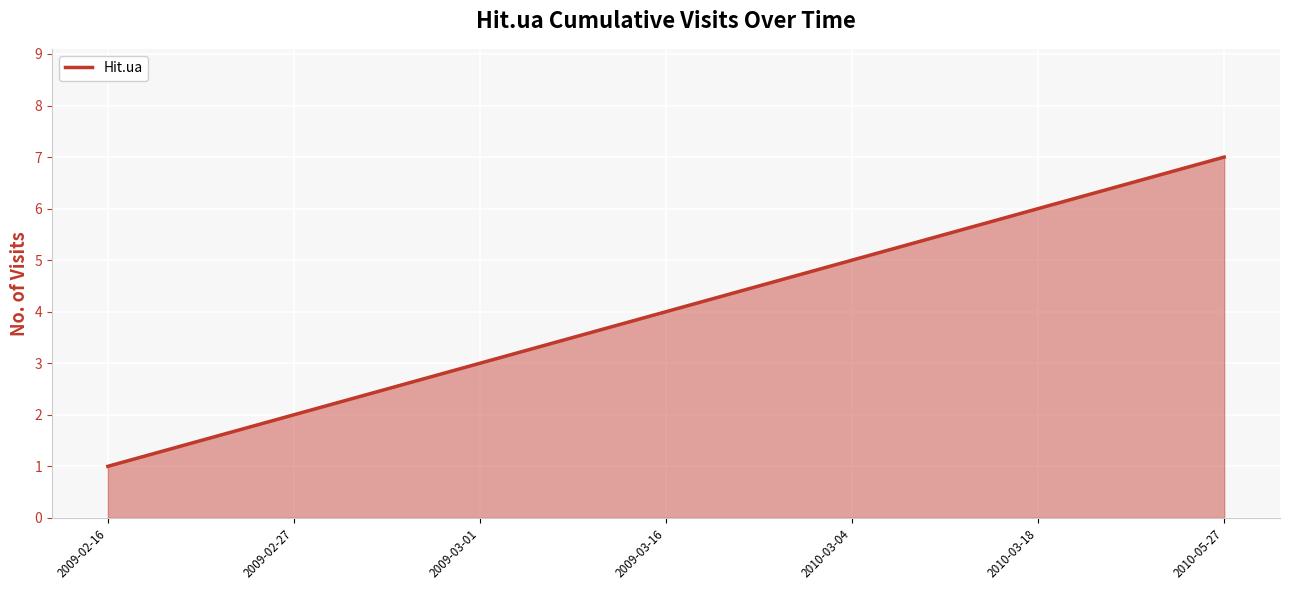

How many lines are shown in the chart?

1